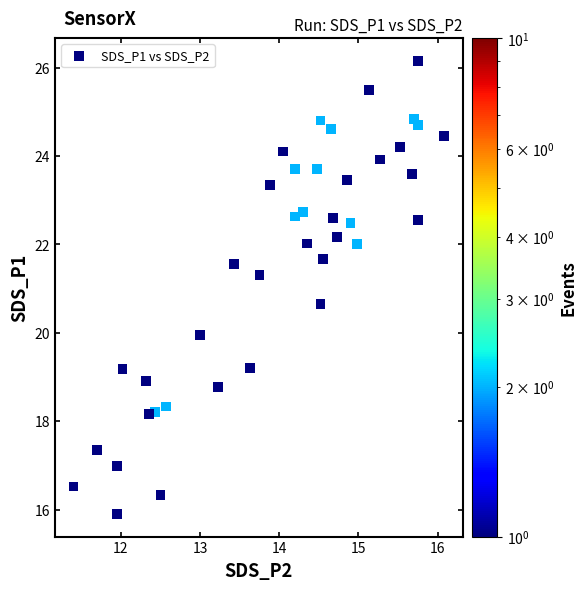

What is the range of X values (max minus min)?

4.7